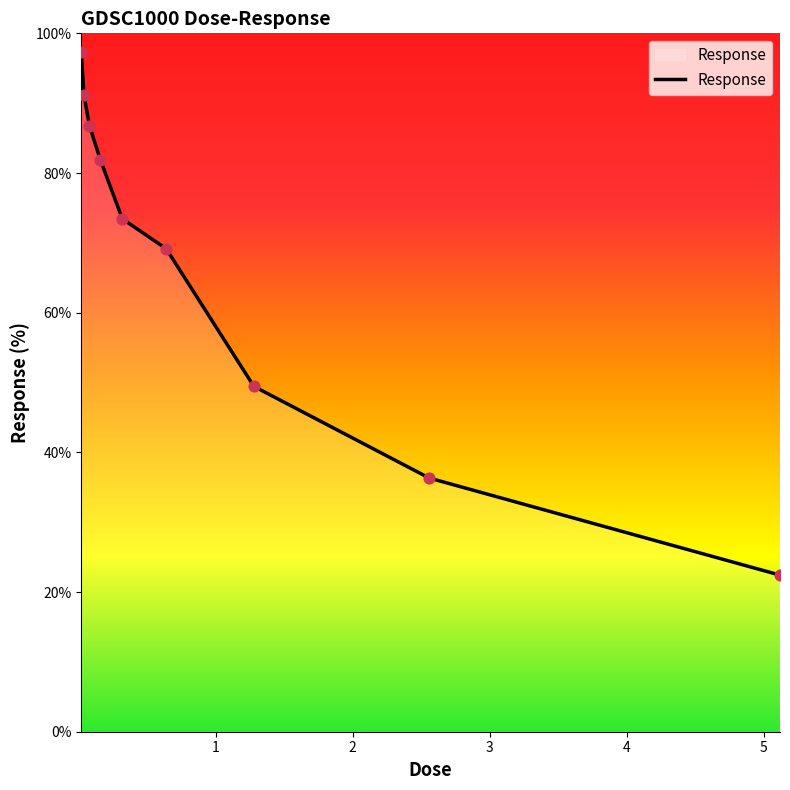

What is the difference between the maximum and minimum values?

74.8